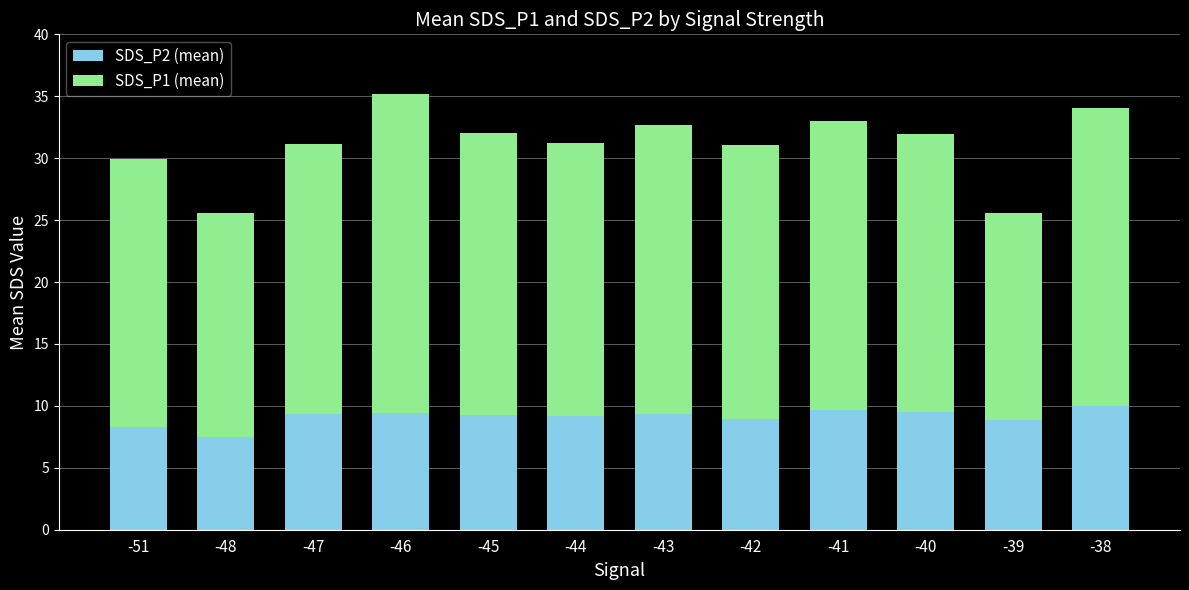

What are all the series names shown in the legend?

SDS_P2 (mean), SDS_P1 (mean)